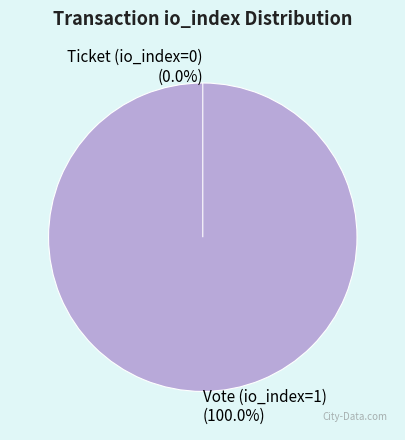

Which slice is the largest?

Vote (io_index=1)